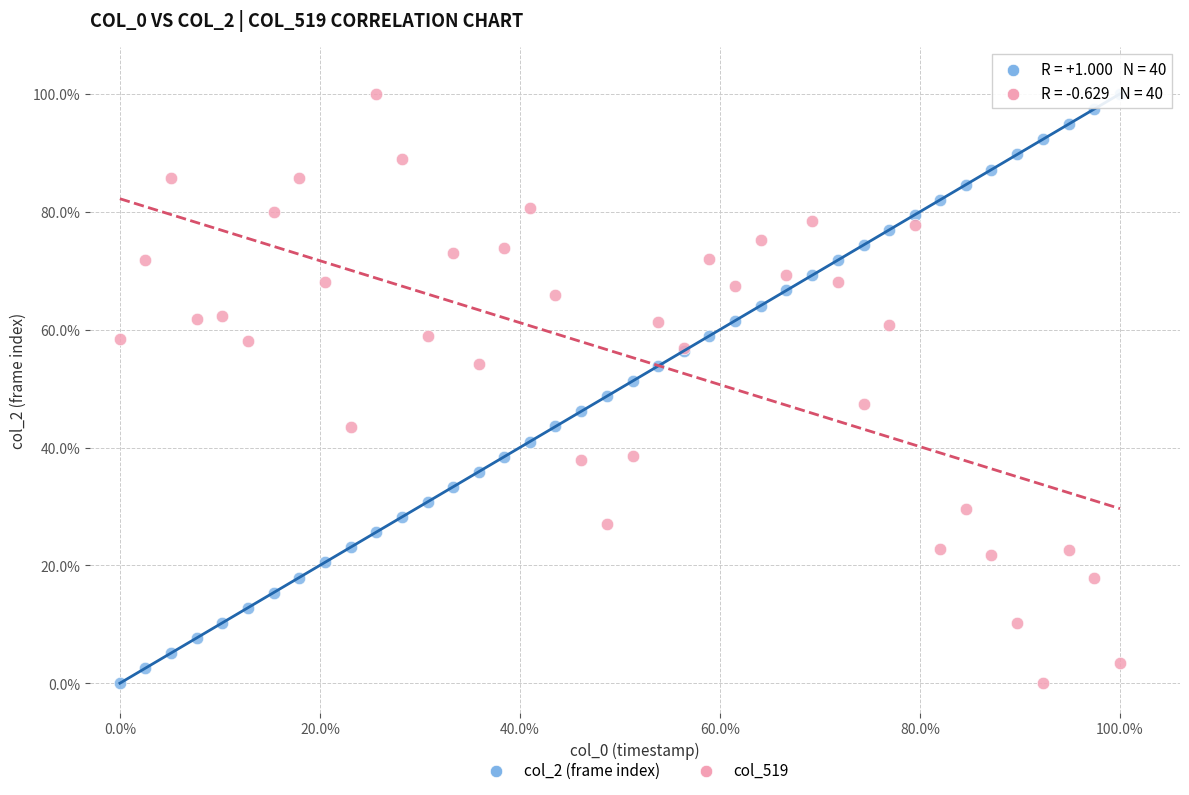

What are all the series names shown in the legend?

col_2 (frame index), col_519